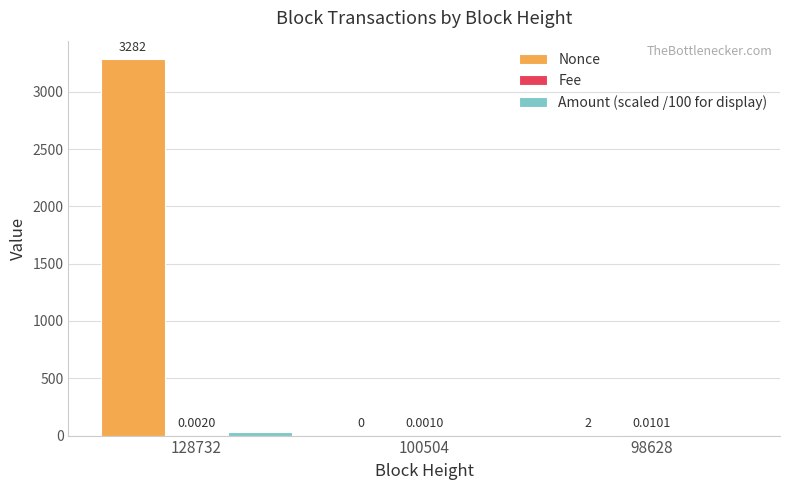

What is the maximum value shown in the chart?

3282.0